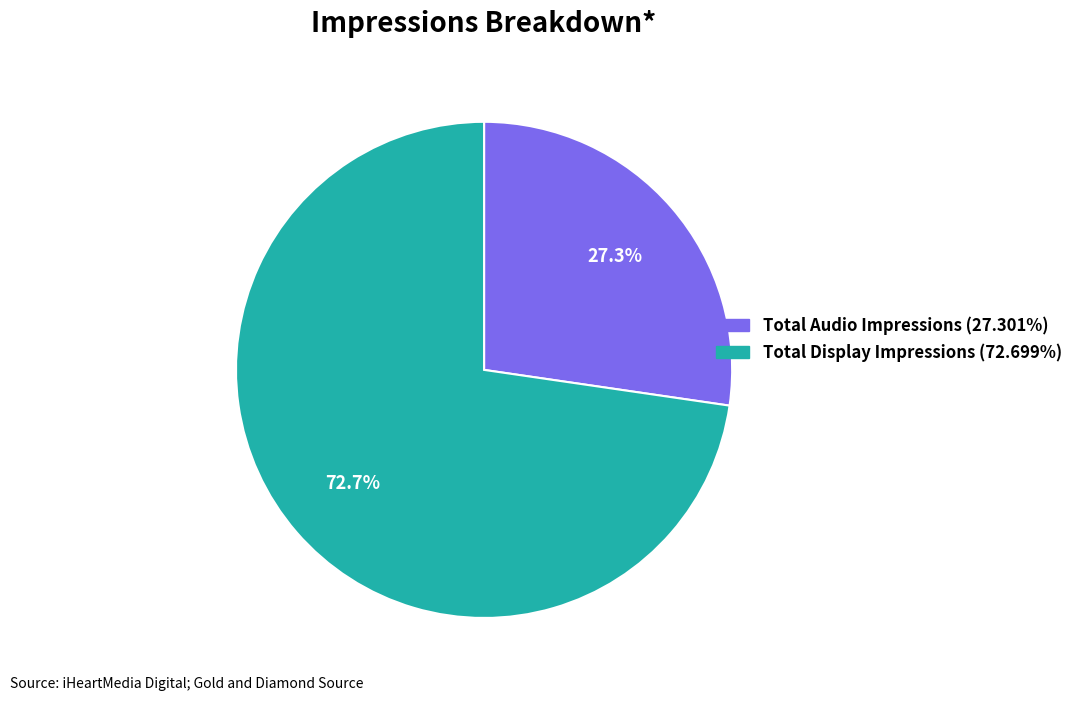

To the nearest percent, what is the combined percentage of Total Audio Impressions and Total Display Impressions?

100%